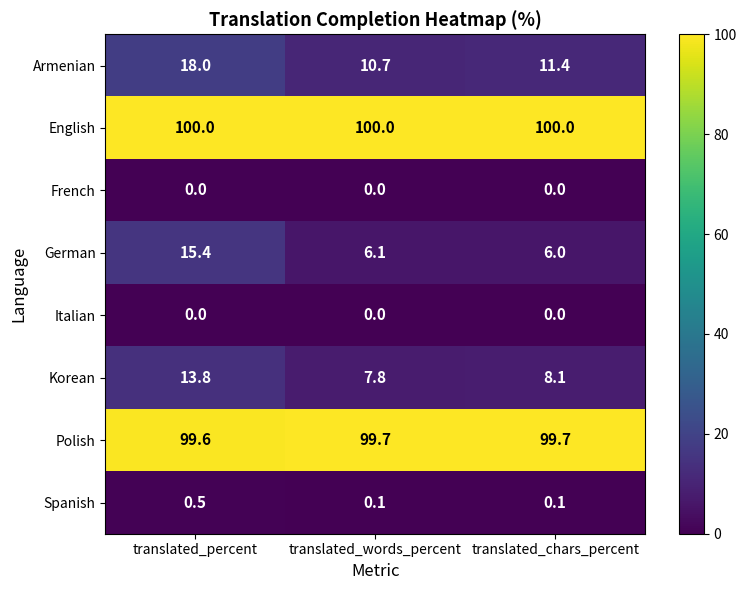

The value of Armenian at translated_percent is 30.7. True or false?

False